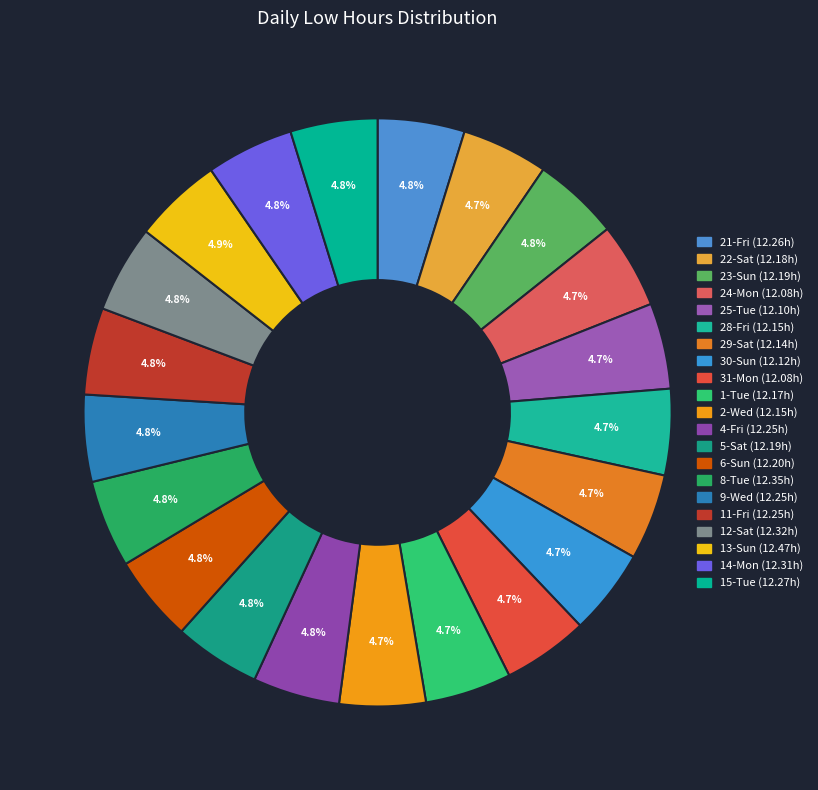

How many segments does this pie chart have?

21